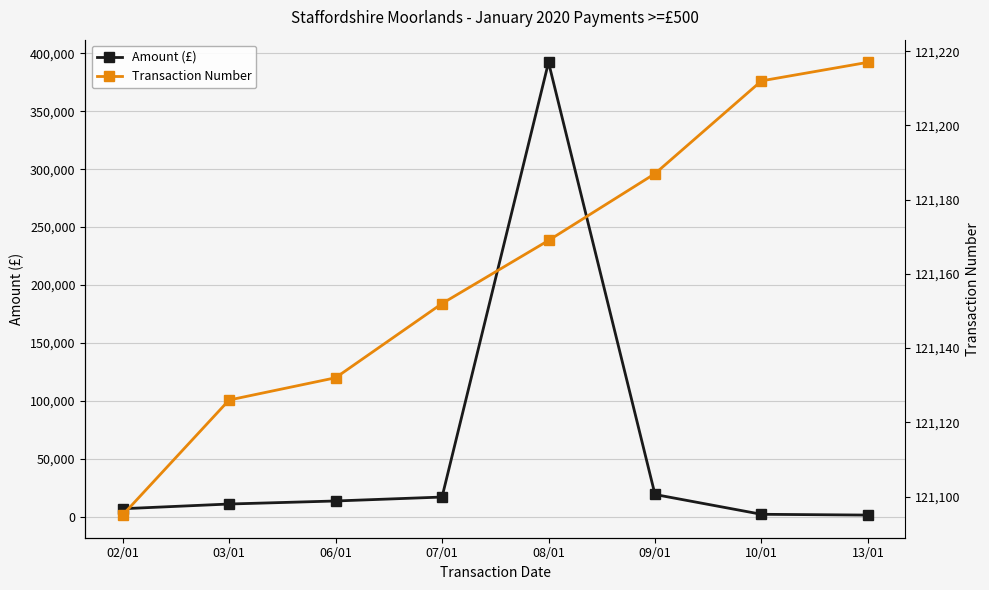

Rank the series by their average value, from lowest to highest.

Amount (£), Transaction Number